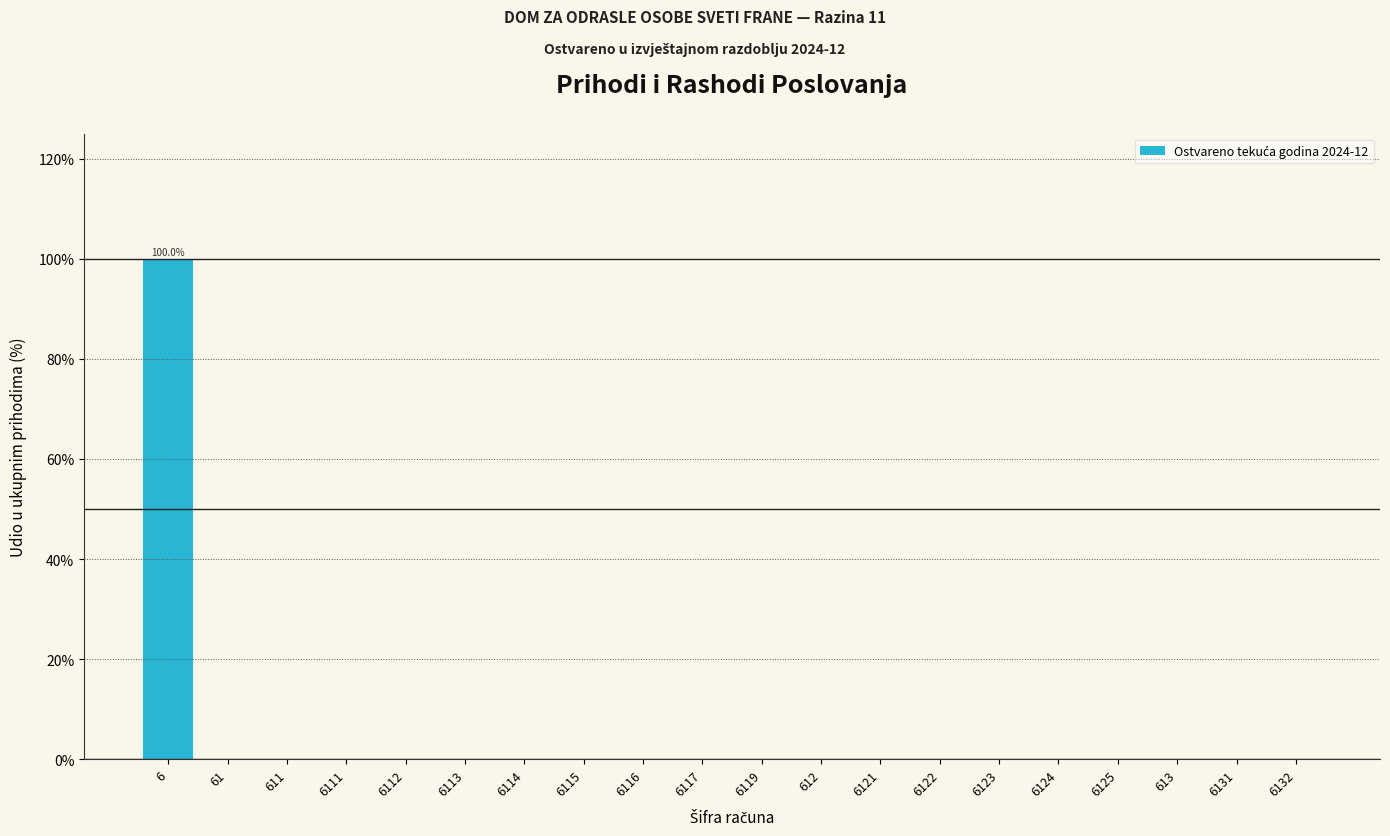

Reading left to right, extract all data points from this chart.

6=100	61=0	611=0	6111=0	6112=0	6113=0	6114=0	6115=0	6116=0	6117=0	6119=0	612=0	6121=0	6122=0	6123=0	6124=0	6125=0	613=0	6131=0	6132=0